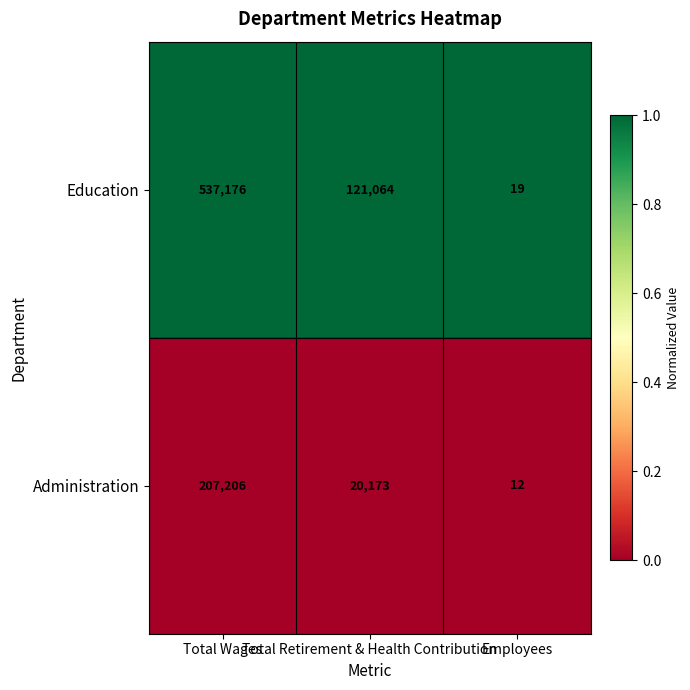

At which category is the sum across all series the highest?

Total Wages